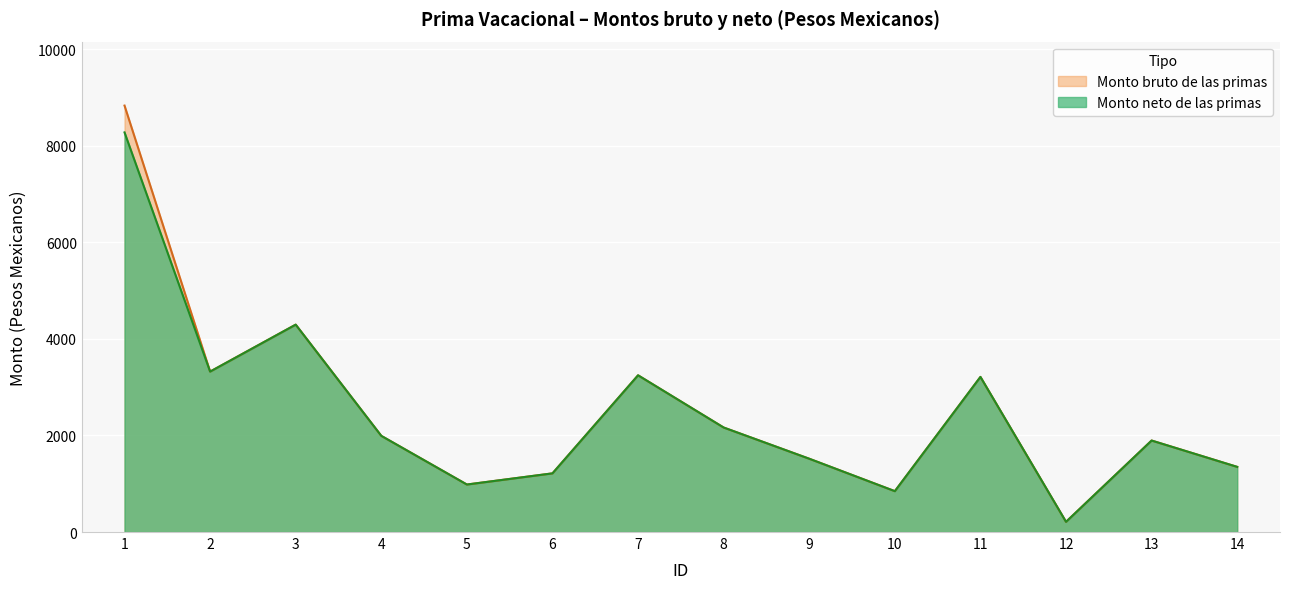

What is the difference between the maximum and minimum values in the Monto bruto de las primas series?

8623.0